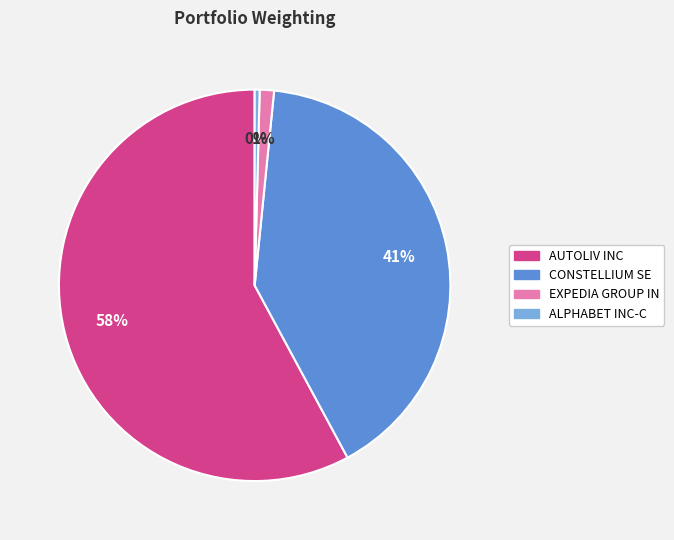

To the nearest percent, what portion does EXPEDIA GROUP IN represent?

1%